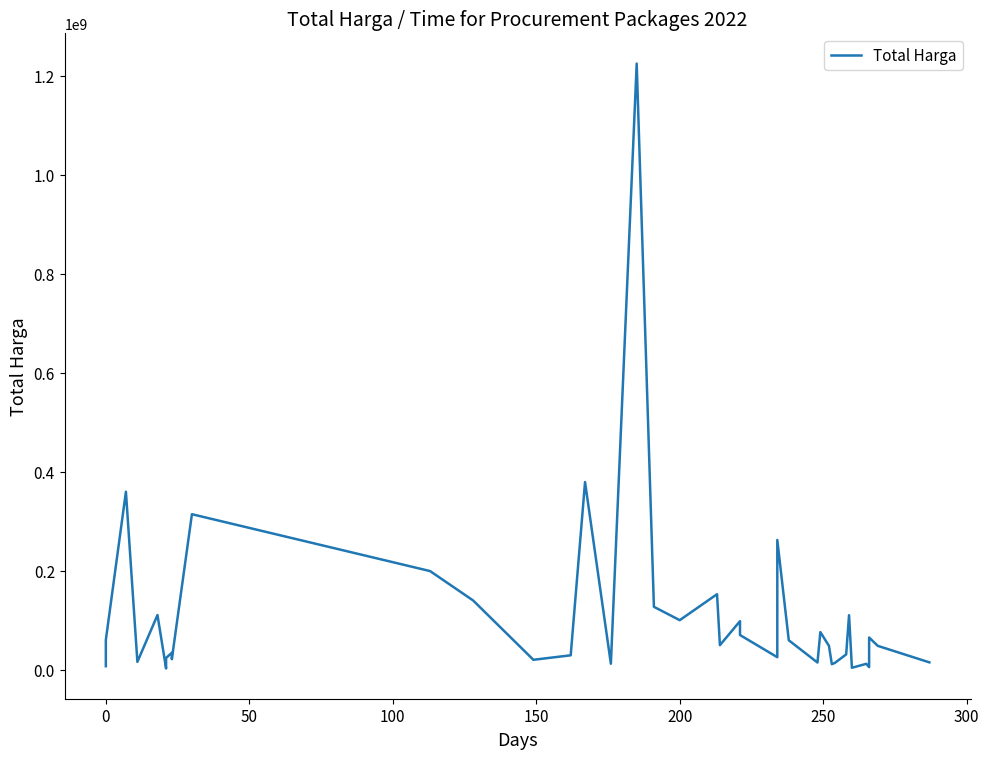

What is the average value?

109389879